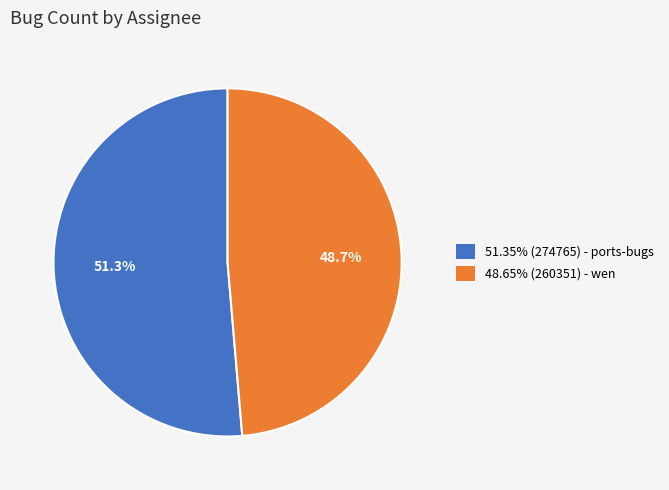

Is 48.65% (260351) - wen the majority of the pie?

No